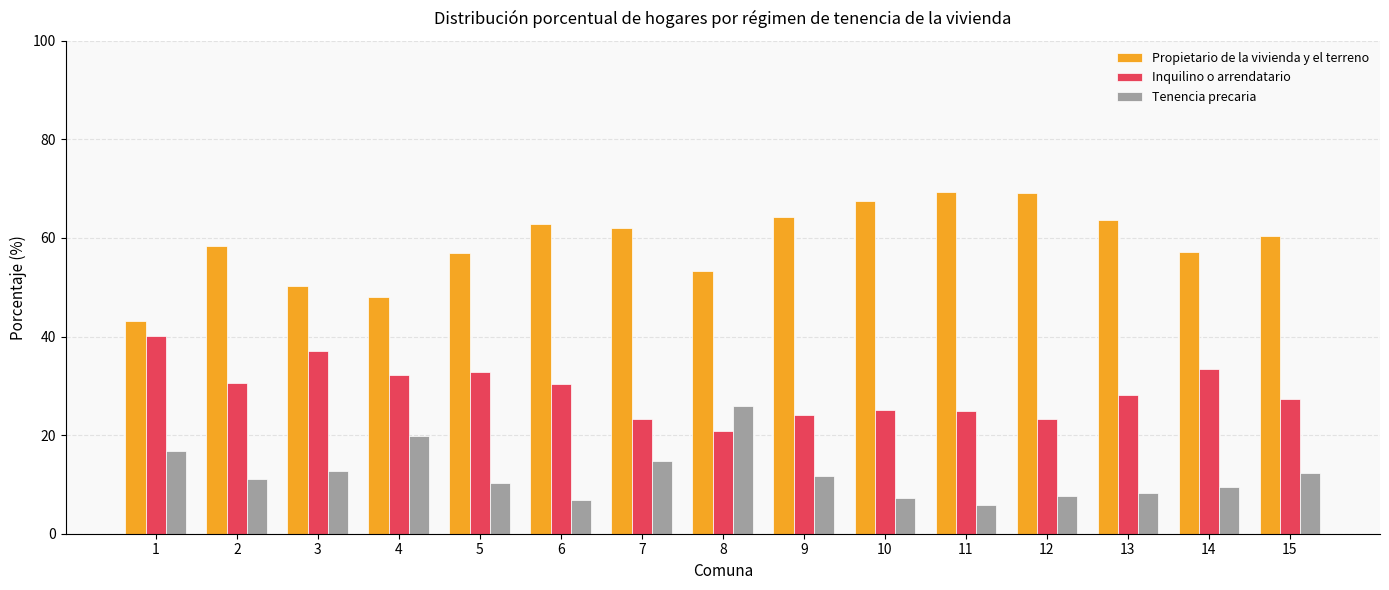

At how many categories does at least one series exceed 52?

12